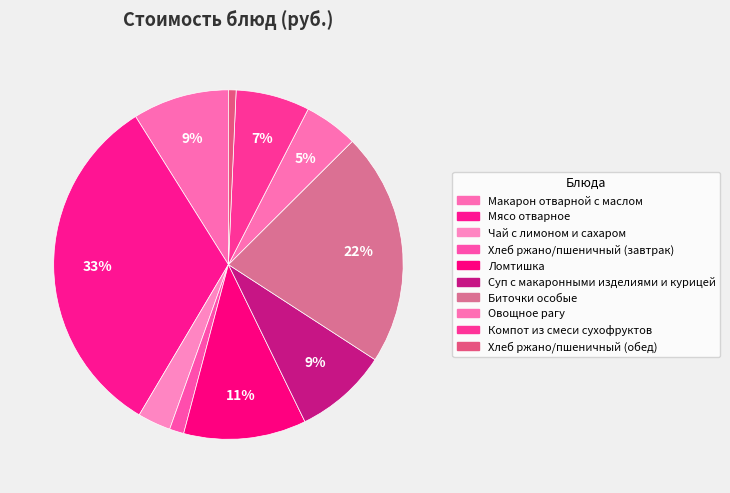

What is the smallest slice in the pie chart?

Хлеб ржано/пшеничный (обед)